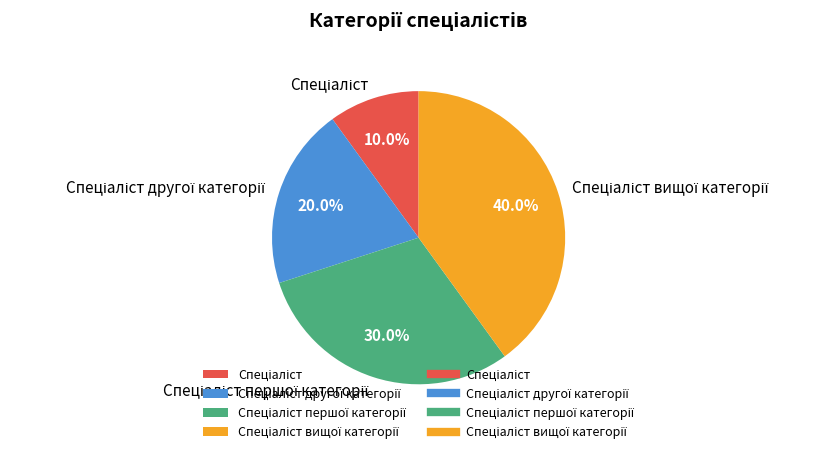

Is there a majority slice in this chart?

No